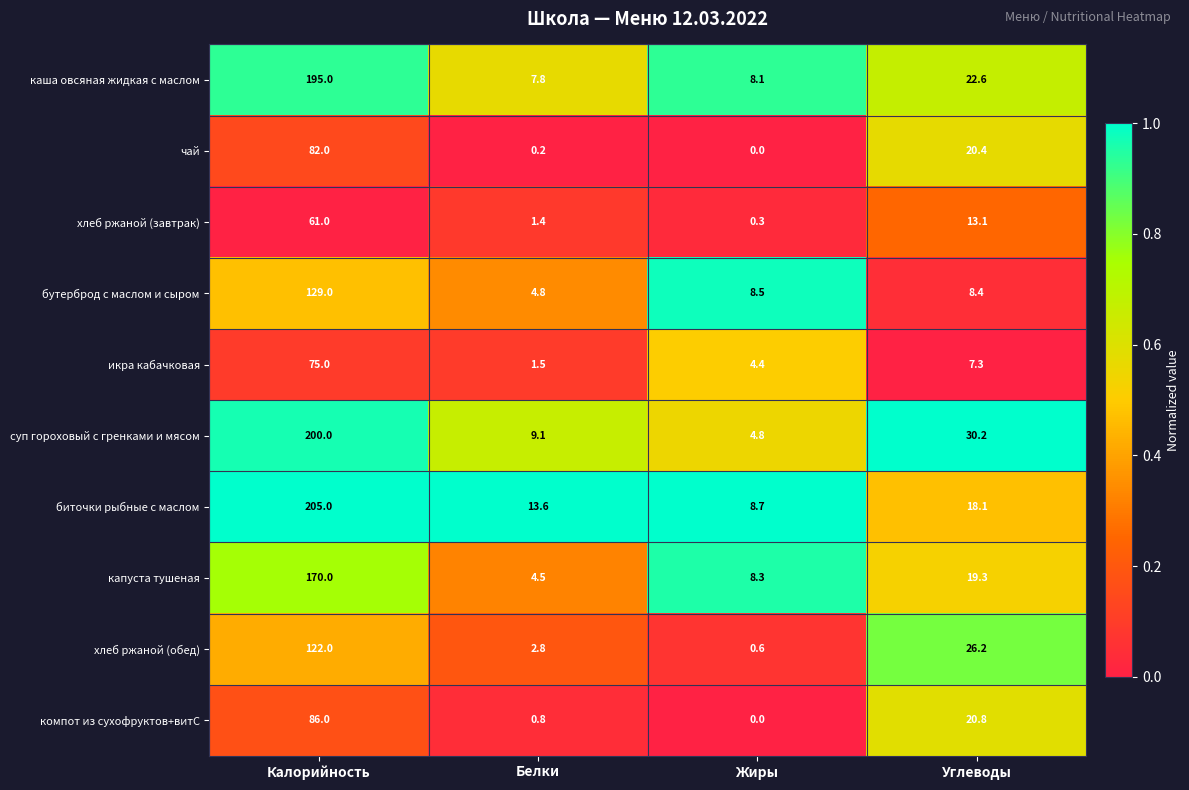

Where does the чай series first go above 20?

Калорийность